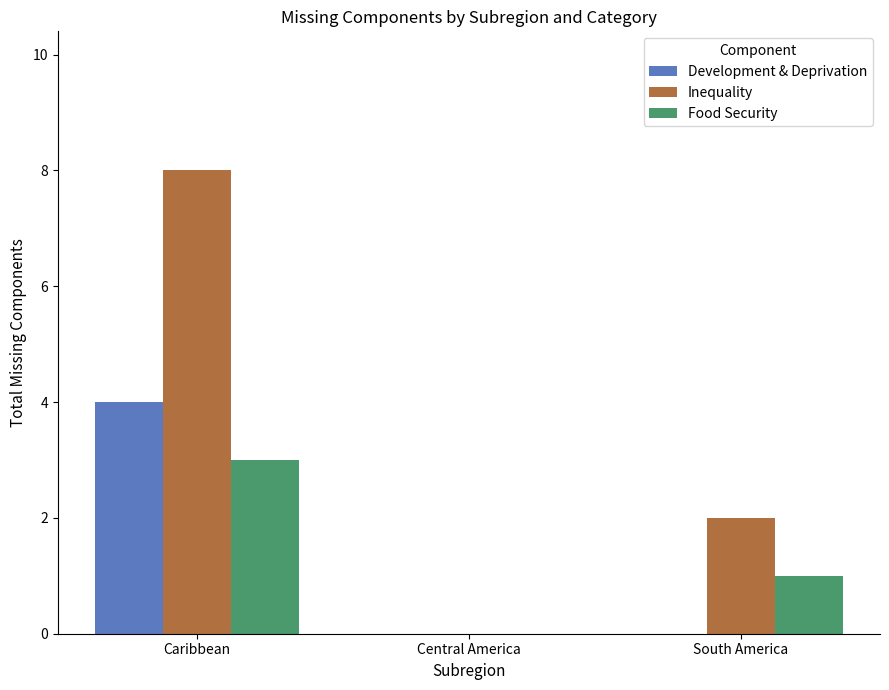

What is the maximum value for Inequality?

8